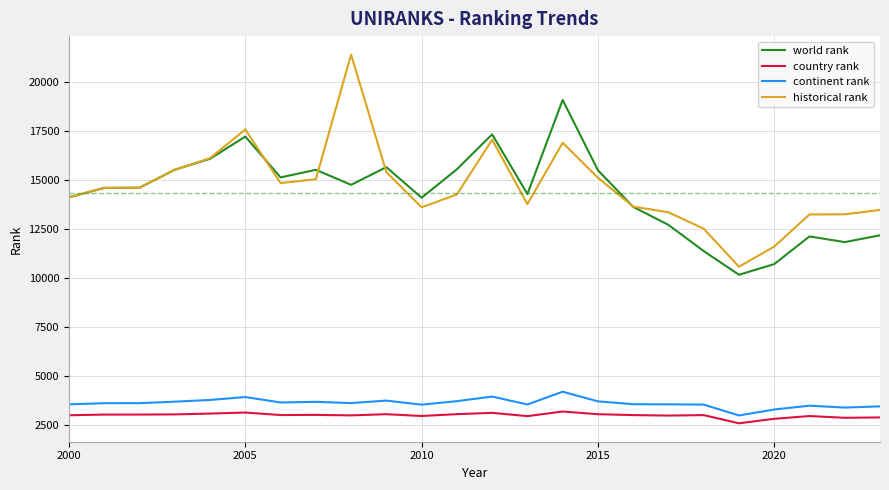

Rank the series by their maximum value, from lowest to highest.

country rank, continent rank, world rank, historical rank